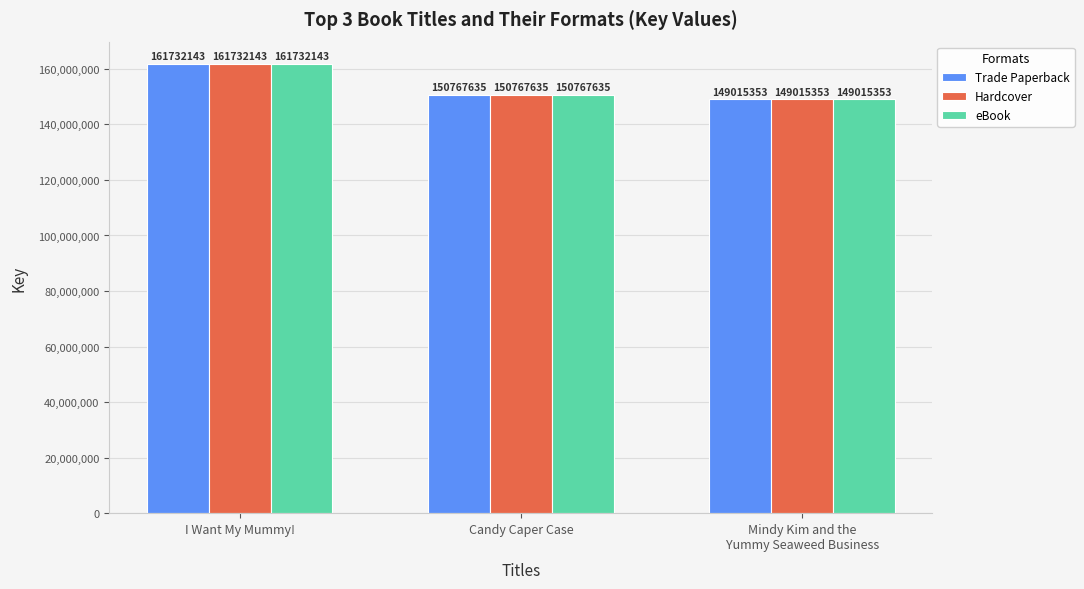

What is the value of the Hardcover bar at the 3rd from the left?

149015353